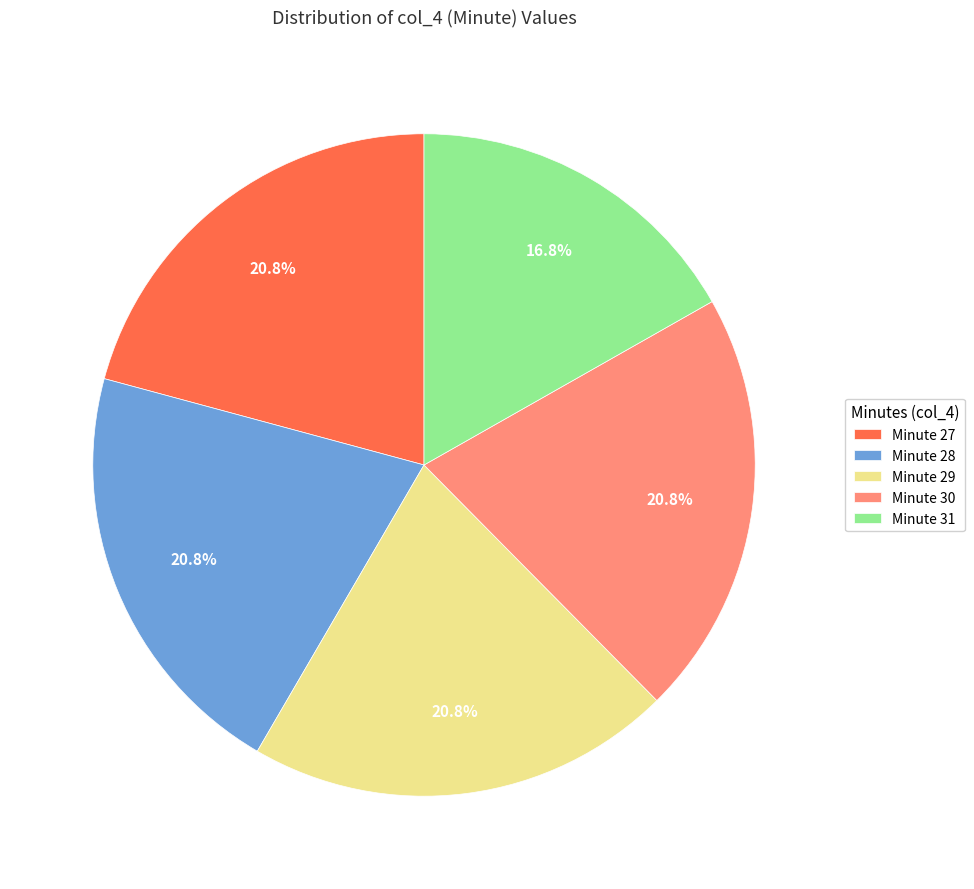

What is the total percentage of Minute 27 and Minute 31?

37.6%